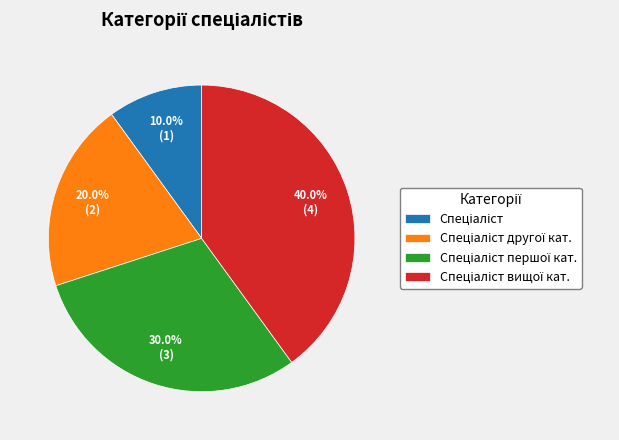

Is there any slice that represents more than half of the pie?

No